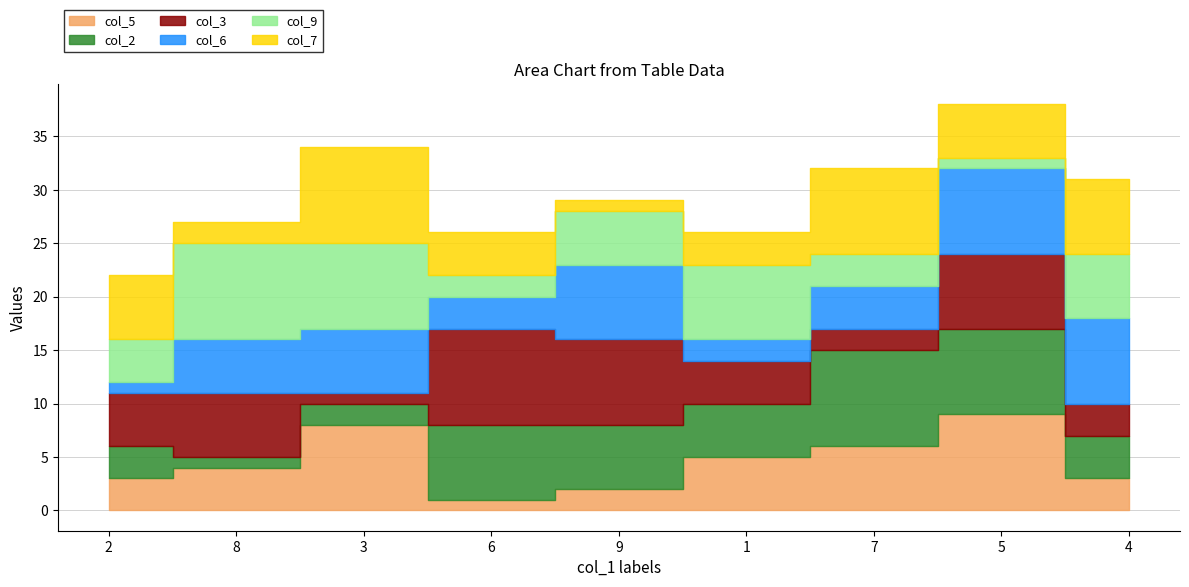

Read the col_6 value at 9.

7